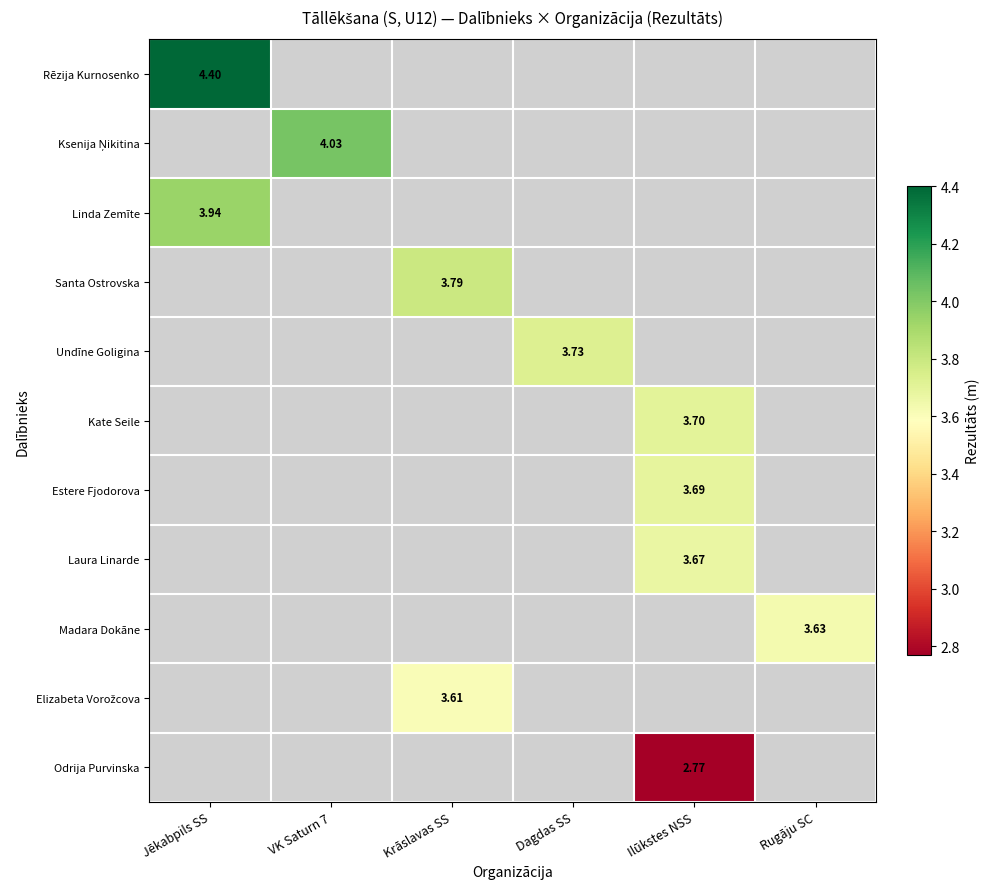

Which series has the largest range (max minus min)?

Rēzija Kurnosenko